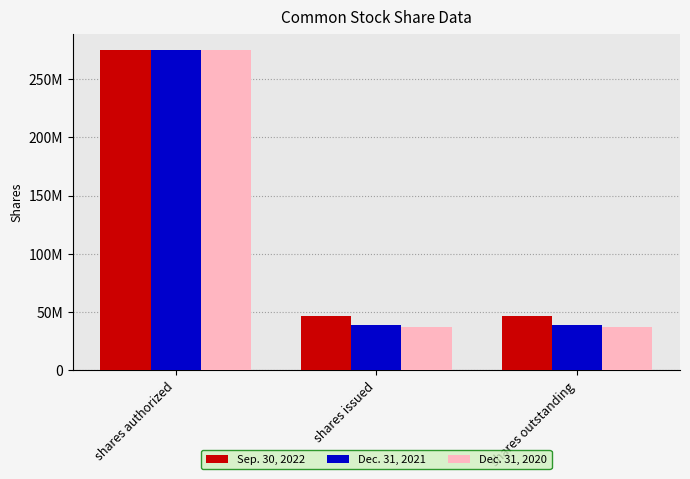

Where does the Dec. 31, 2020 series first go above 37165196?

shares authorized